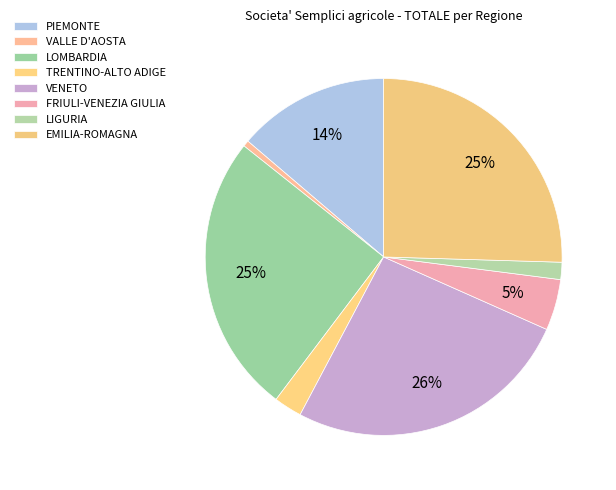

Is there any slice that represents more than half of the pie?

No